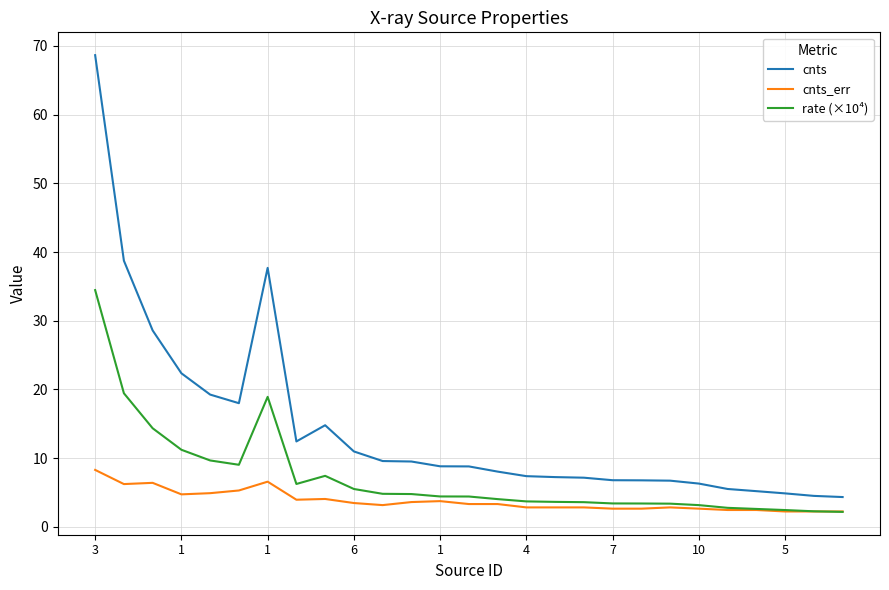

True or false: cnts_err and cnts cross at least once.

False